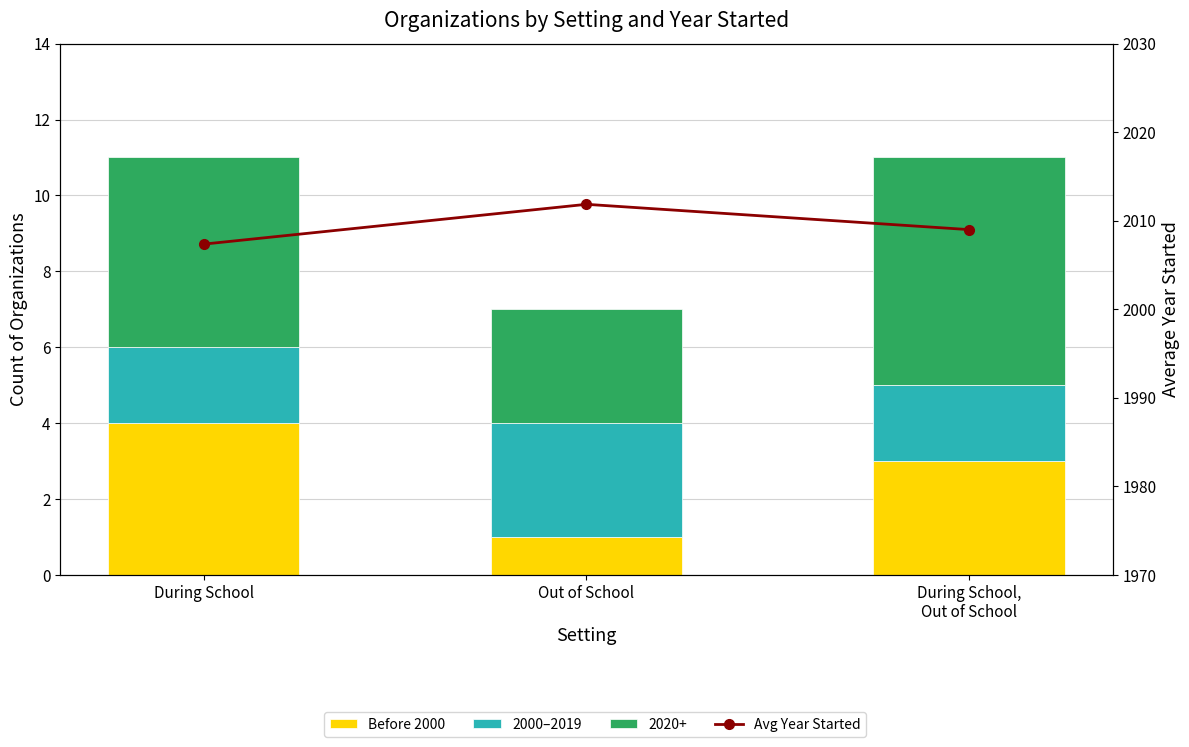

What is the smallest value displayed?

1.0